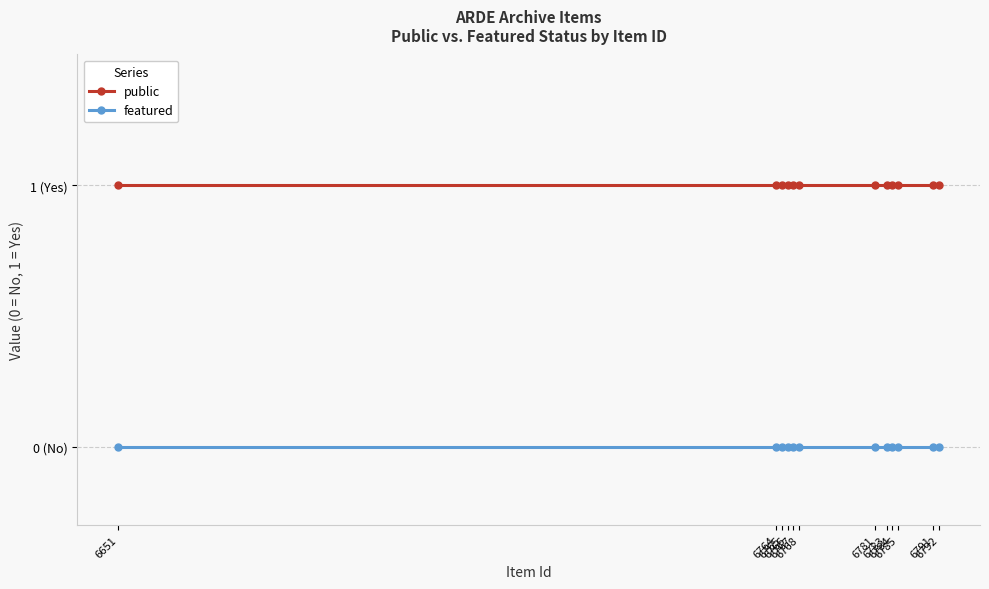

True or false: featured and public cross at least once.

False